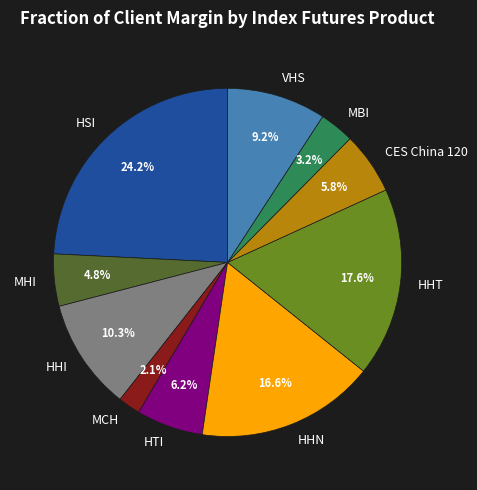

The CES China 120 slice represents 6% of the pie. True or false?

True